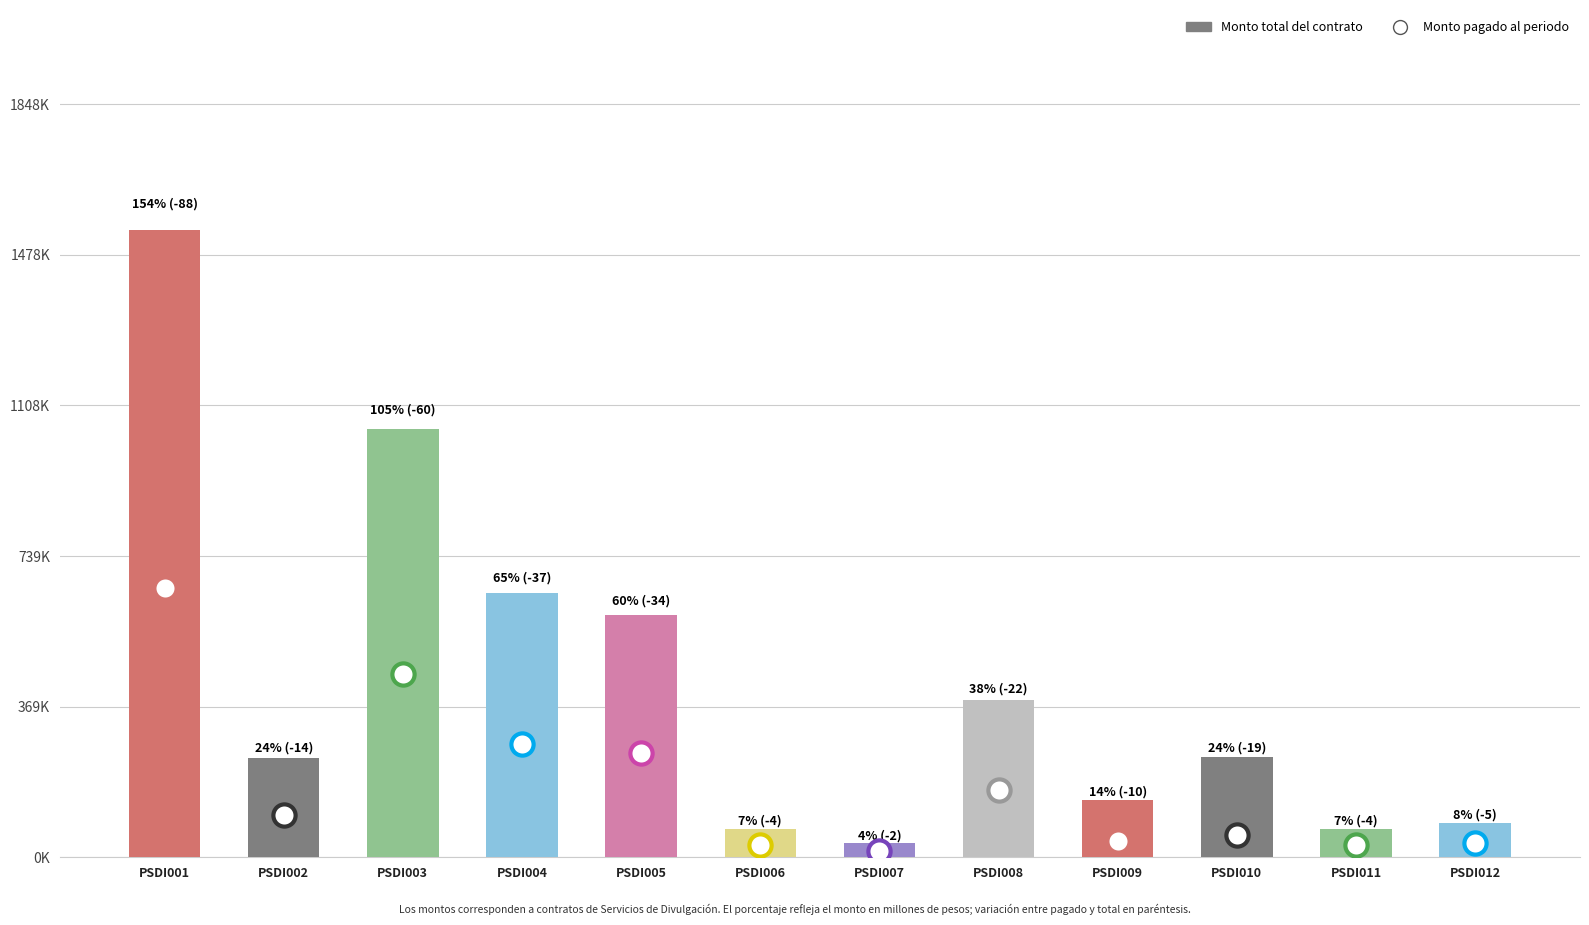

What is the change in value from PSDI005 to PSDI009?

-455000